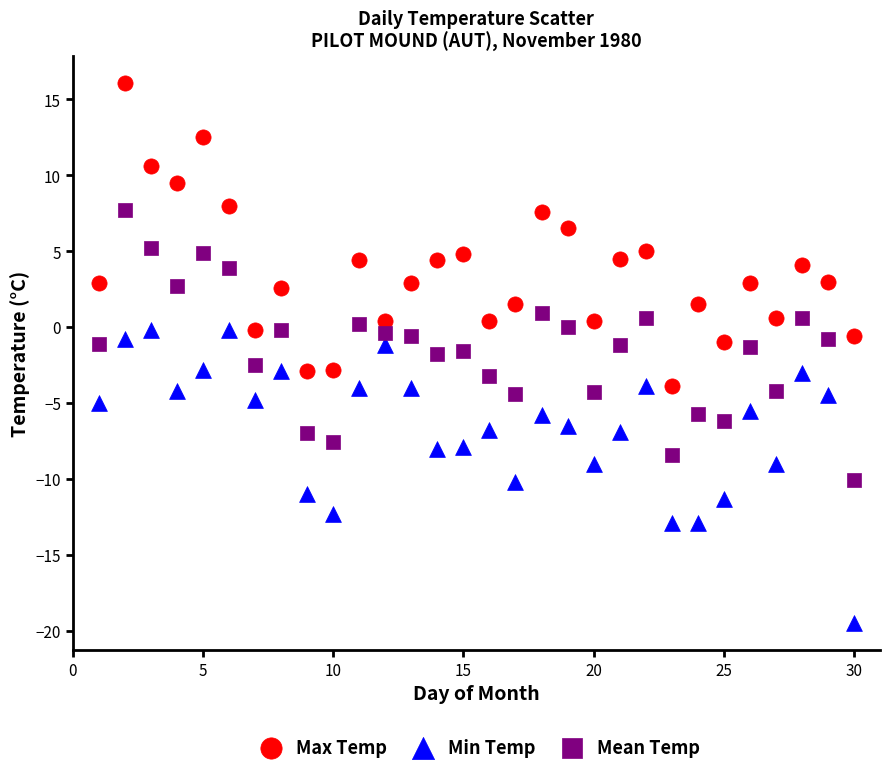

What is the X range (max minus min) for the scatter plot?

29.0